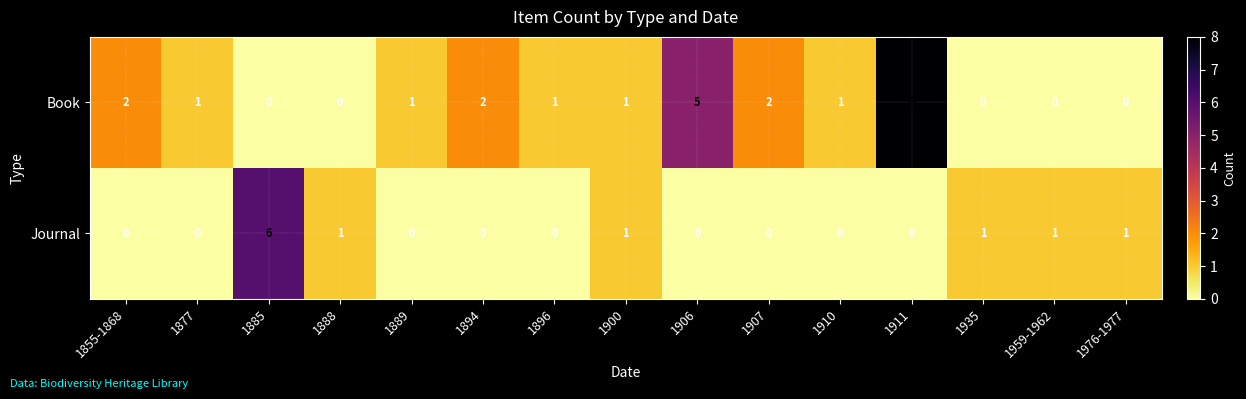

Which series has the largest range (max minus min)?

Book